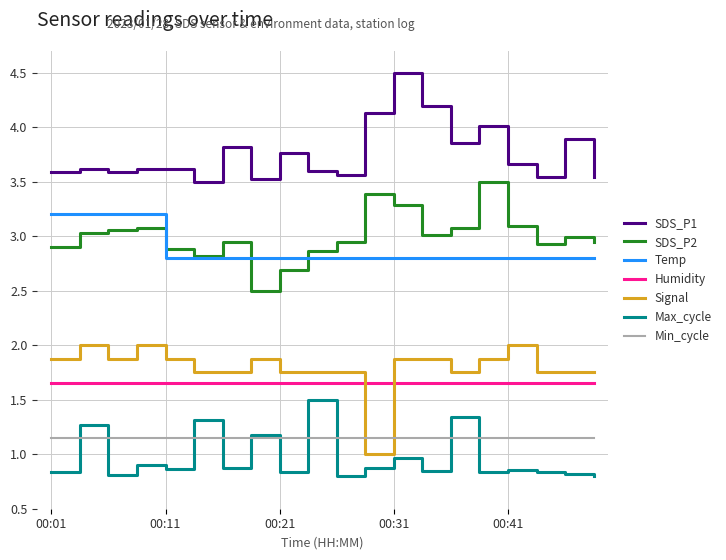

True or false: SDS_P1 and Temp intersect in this chart.

False